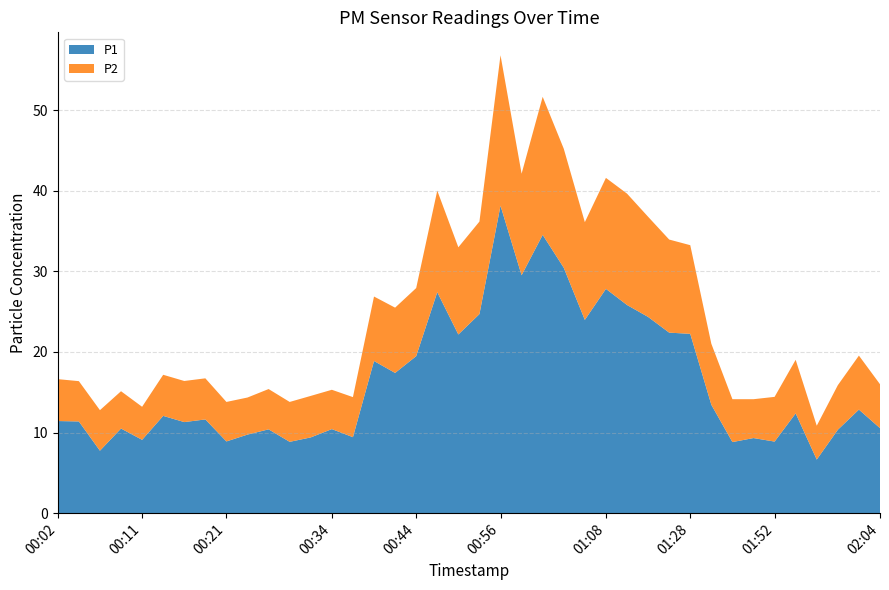

Reading left to right, list all the values displayed in this chart.

P1: 11.4	11.4	7.8	10.5	9.1	12.1	11.3	11.6	8.9	9.8	10.4	8.8	9.4	10.4	9.4	18.9	17.4	19.5	27.4	22.2	24.7	38.1	29.5	34.5	30.4	24.0	27.8	25.8	24.4	22.4	22.2	13.4	8.8	9.3	8.9	12.4	6.7	10.3	12.8	10.6
P2: 5.2	5.0	5.0	4.6	4.1	5.1	5.1	5.1	4.9	4.6	5.0	5.0	5.2	4.9	5.0	8.0	8.1	8.4	12.6	10.8	11.5	18.7	12.6	17.1	14.8	12.1	13.8	13.8	12.4	11.6	11.0	7.6	5.3	4.8	5.5	6.7	4.2	5.5	6.7	5.5